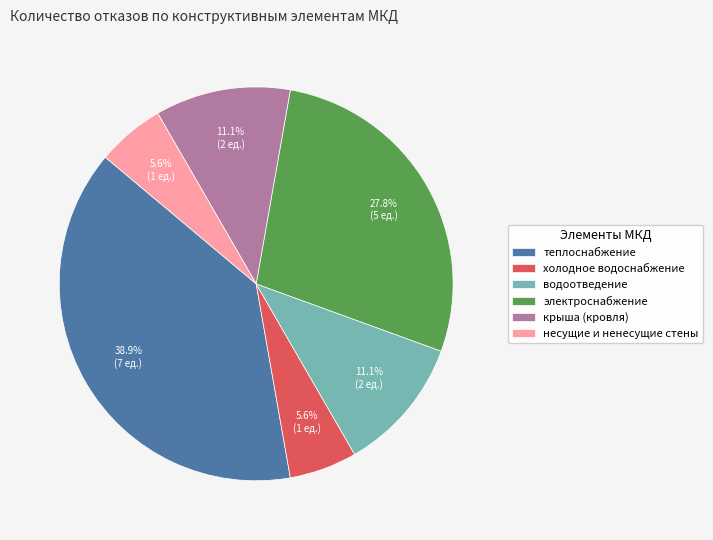

Which category has the biggest portion of the pie?

теплоснабжение